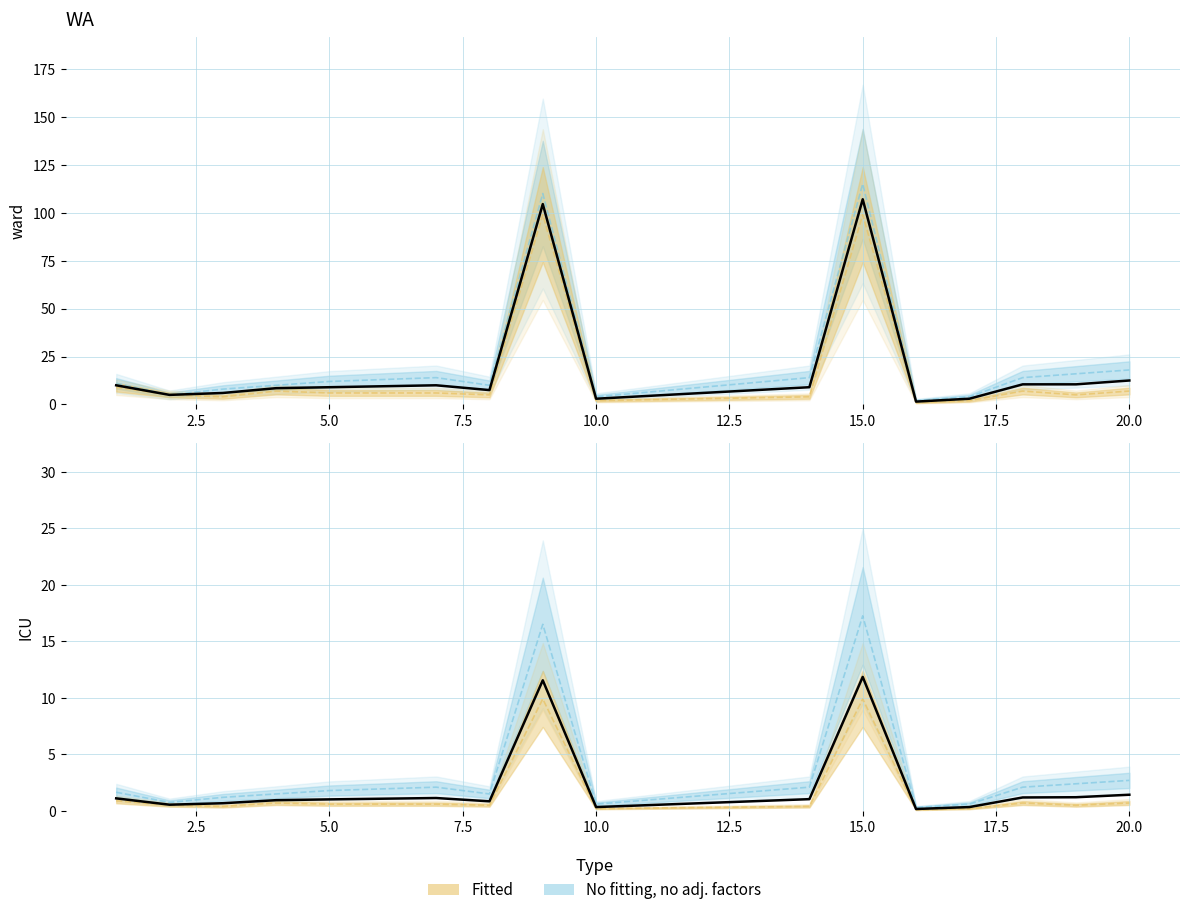

True or false: Fitted and No fitting, no adj. factors cross at least once.

False